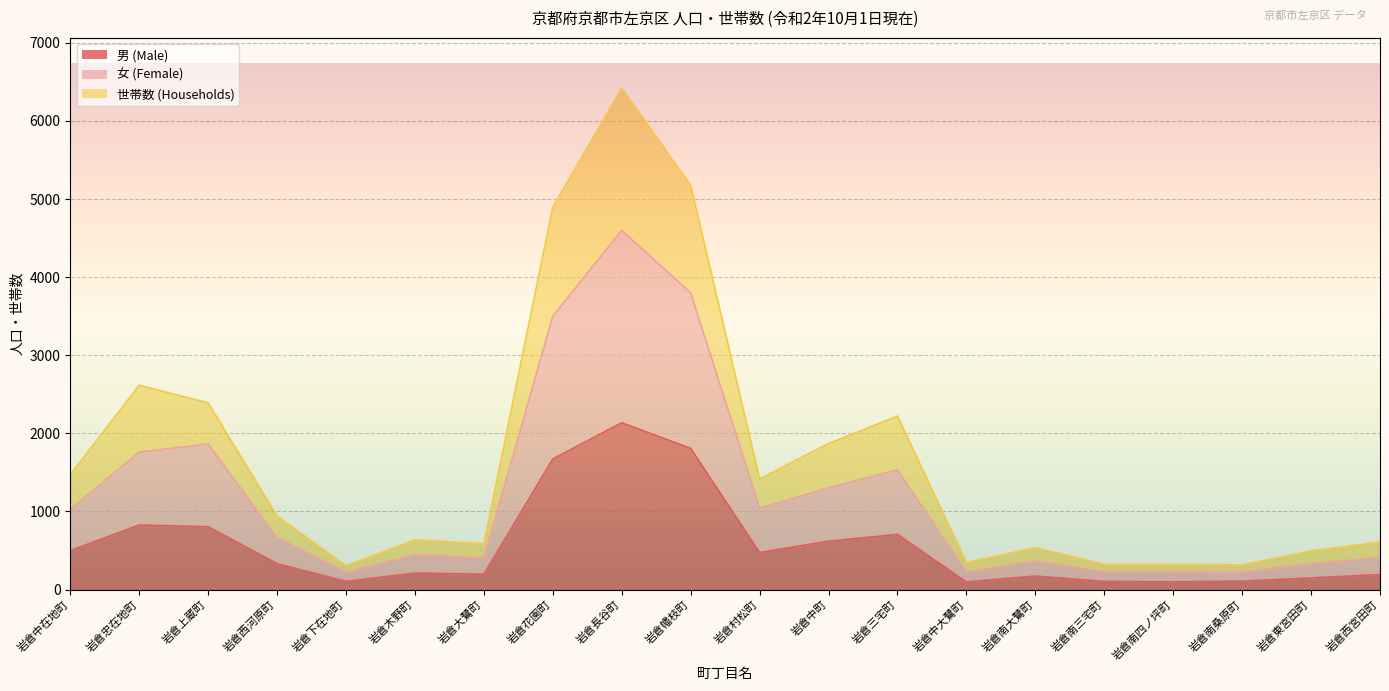

Is it true that 男 (Male) equals 288 at 岩倉大鷺町?

False